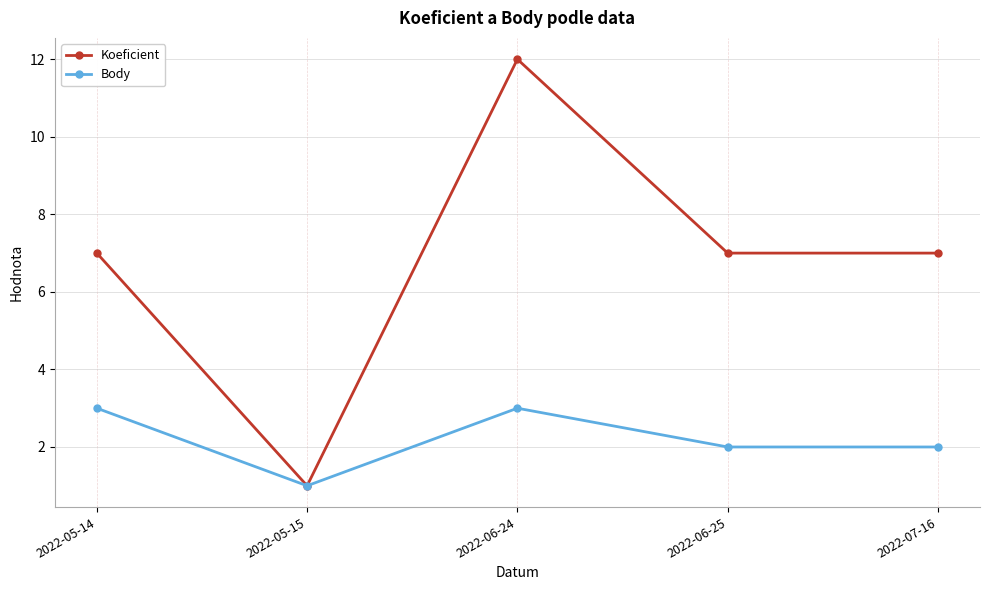

How many series are shown in this chart?

2